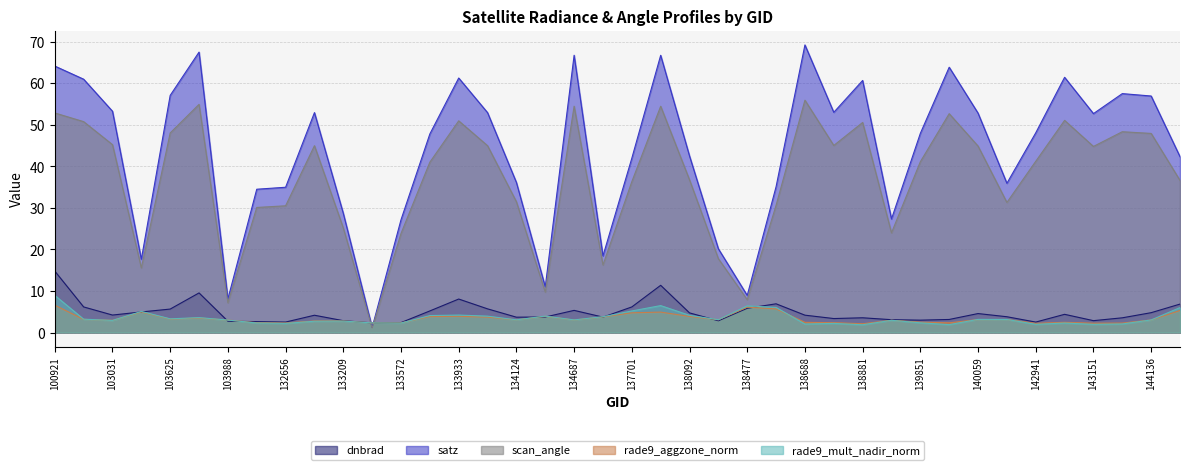

How many values in the satz series are below 48?

20